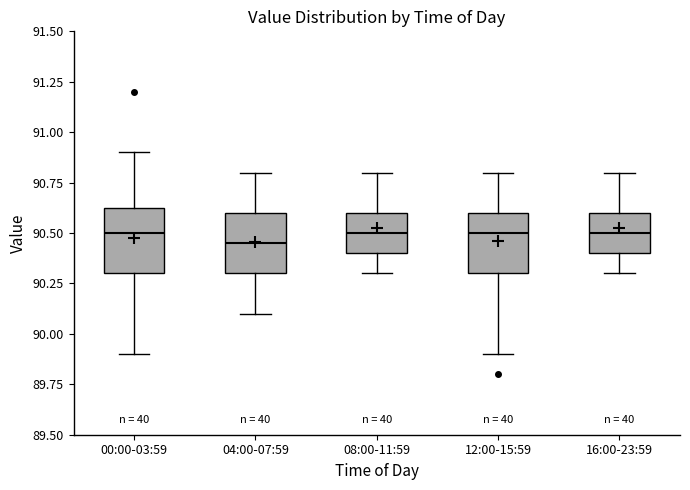

Reading left to right, transcribe this box plot: for each box, give where its median line is, the range the box spans, and where its two whiskers end, as read against the y-axis. The values are not printed on the chart, so give them approximately, as read against the axis.

00:00-03:59: median 90.50, box 90.30 to 90.65, whiskers 89.90 to 90.90
04:00-07:59: median 90.45, box 90.30 to 90.60, whiskers 90.10 to 90.80
08:00-11:59: median 90.50, box 90.40 to 90.60, whiskers 90.30 to 90.80
12:00-15:59: median 90.50, box 90.30 to 90.60, whiskers 89.90 to 90.80
16:00-23:59: median 90.50, box 90.40 to 90.60, whiskers 90.30 to 90.80